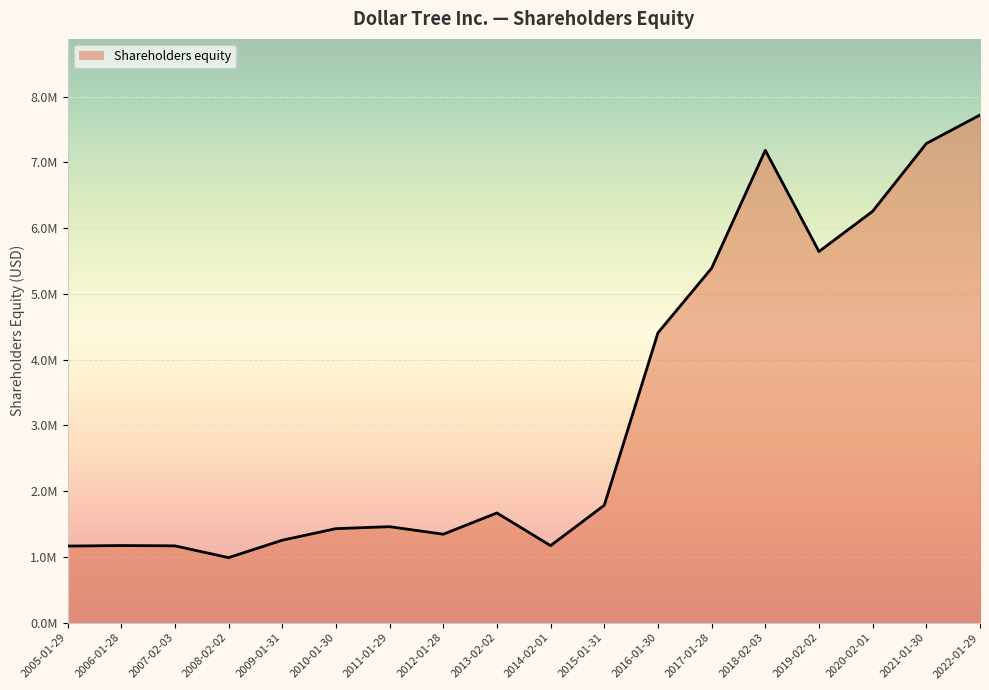

Which category has the lowest value across all series?

2008-02-02